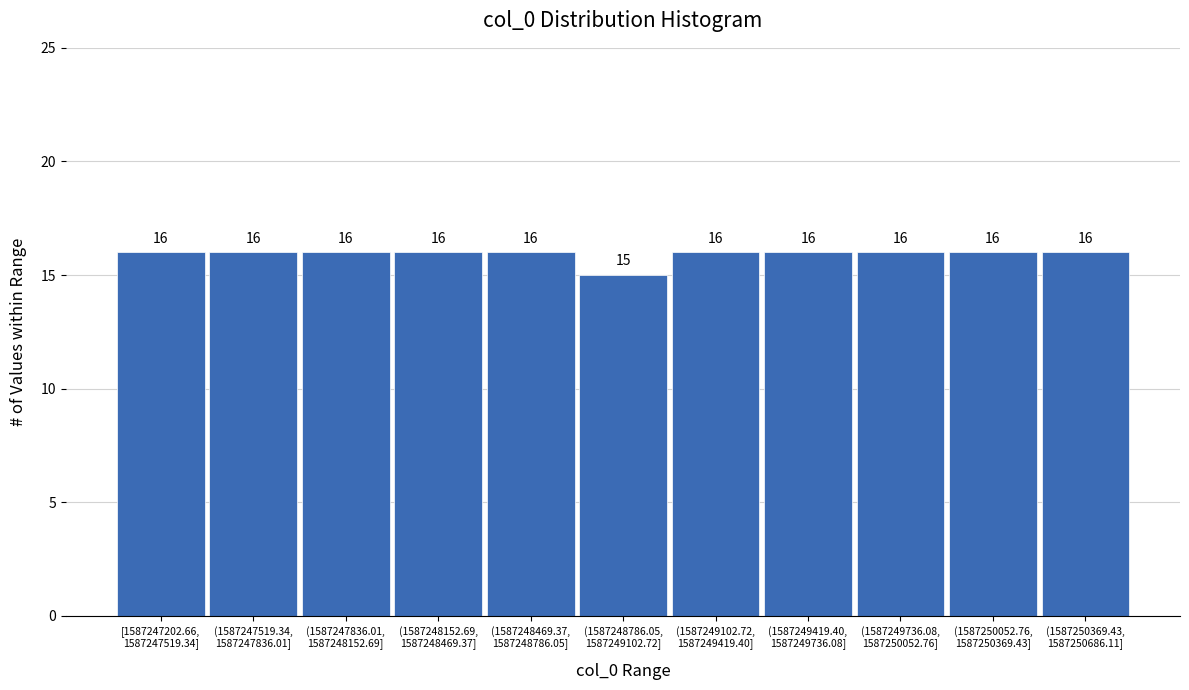

Reading left to right, list all the values displayed in this chart.

16	16	16	16	16	15	16	16	16	16	16